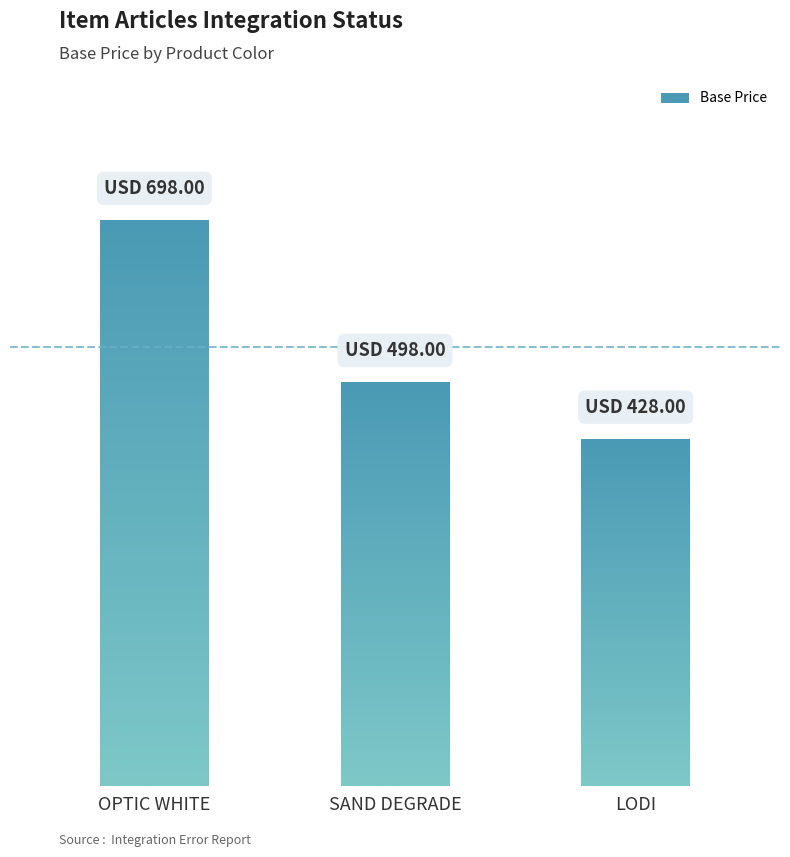

The chart shows a value of 713 at LODI. True or false?

False